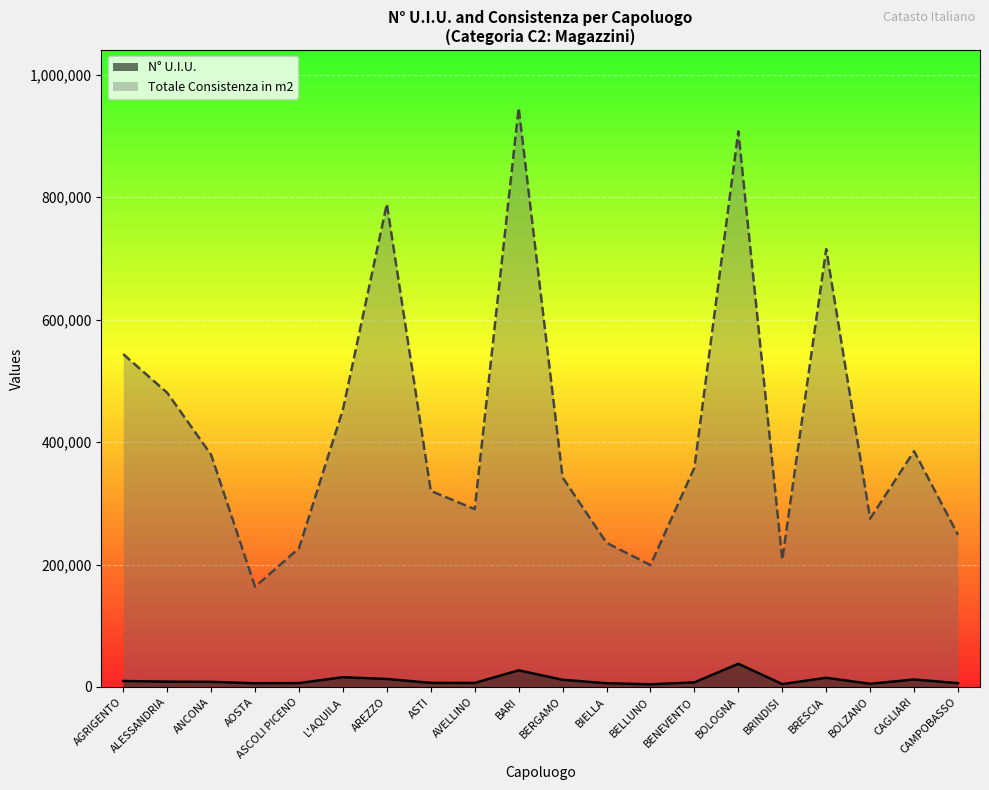

True or false: N° U.I.U. and Totale Consistenza in m2 cross at least once.

False